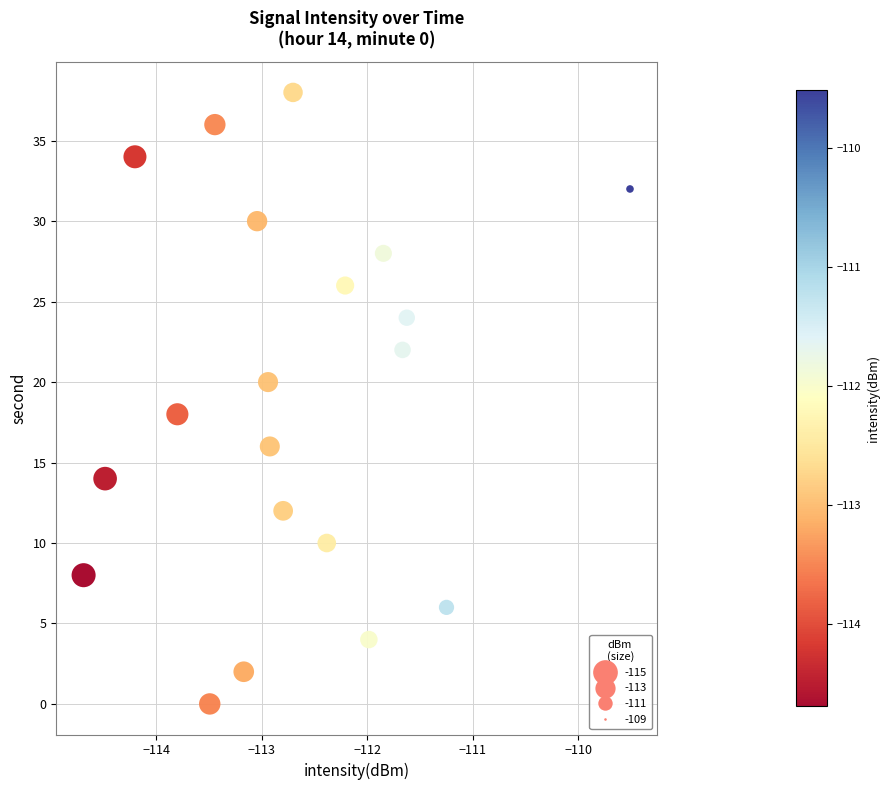

What is the range of Y values (max minus min)?

38